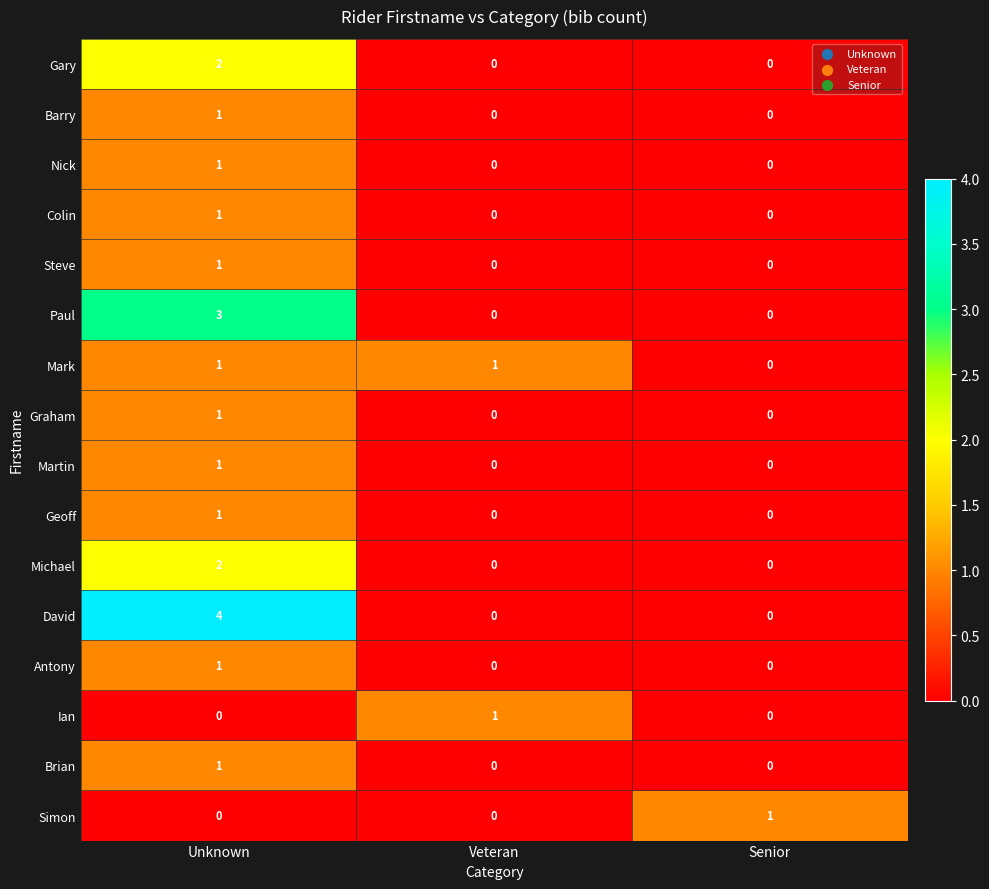

Which series changed the most between Unknown and Veteran?

David